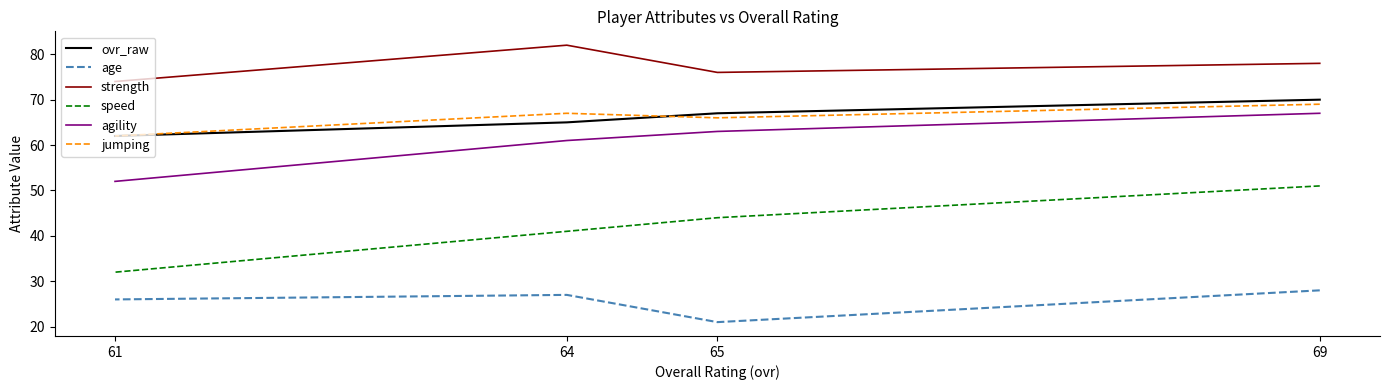

Which series has the largest range (max minus min)?

speed